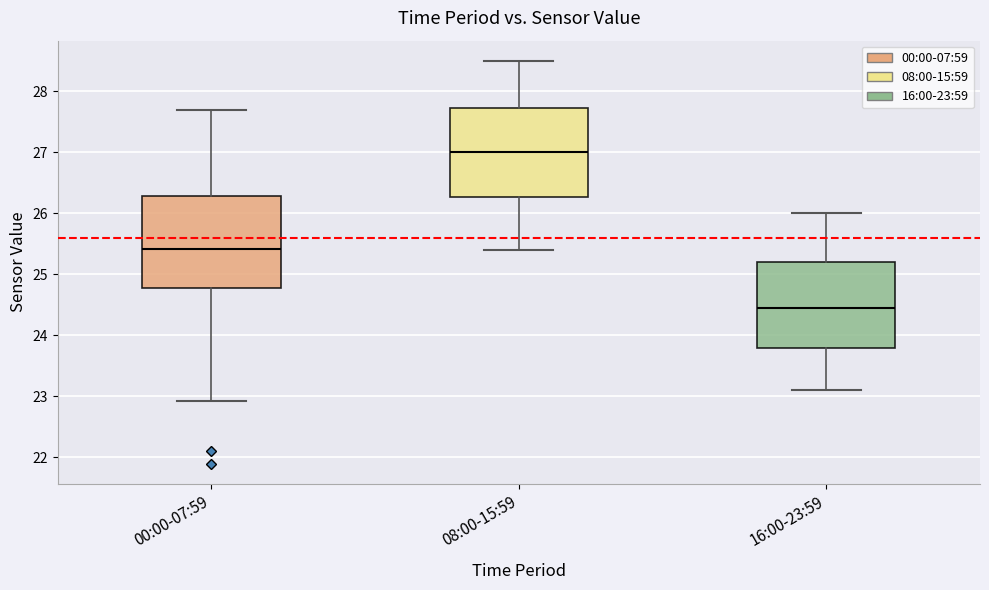

Which box's median line is the lowest?

16:00-23:59